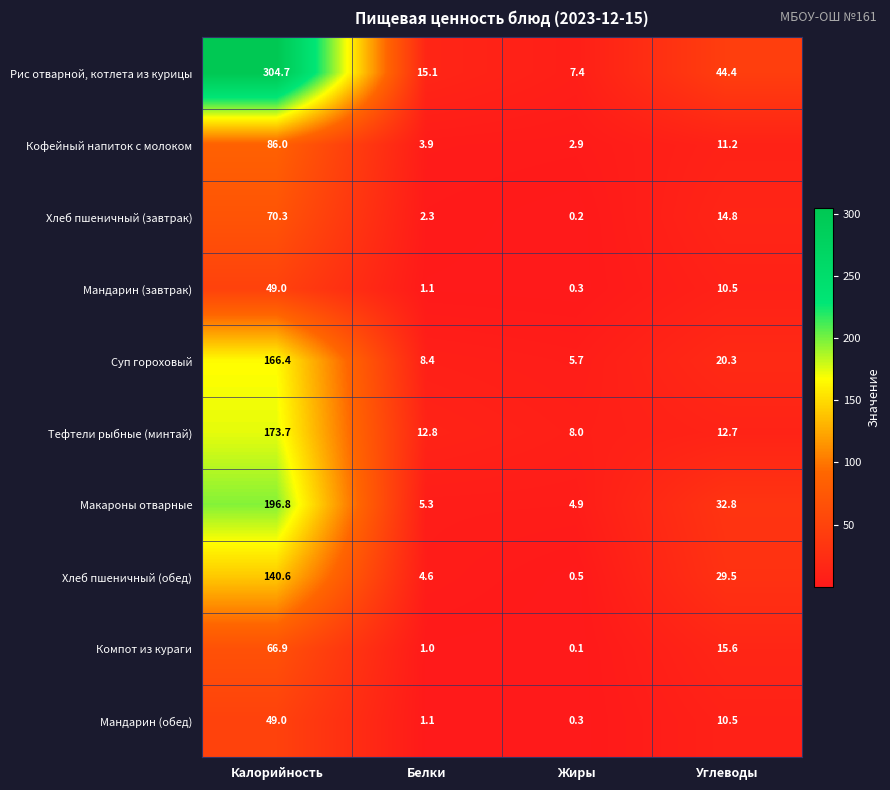

What is the difference between the Компот из кураги values at Жиры and Белки?

0.9